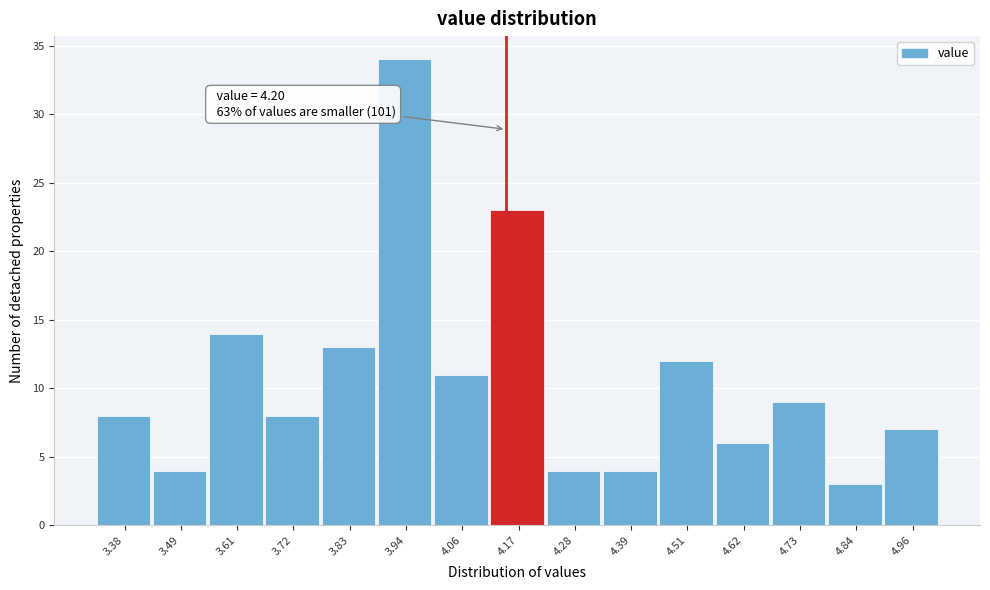

Reading right to left, list all the values displayed in this chart.

4.96=7	4.84=3	4.73=9	4.62=6	4.51=12	4.39=4	4.28=4	4.17=23	4.06=11	3.94=34	3.83=13	3.72=8	3.61=14	3.49=4	3.38=8